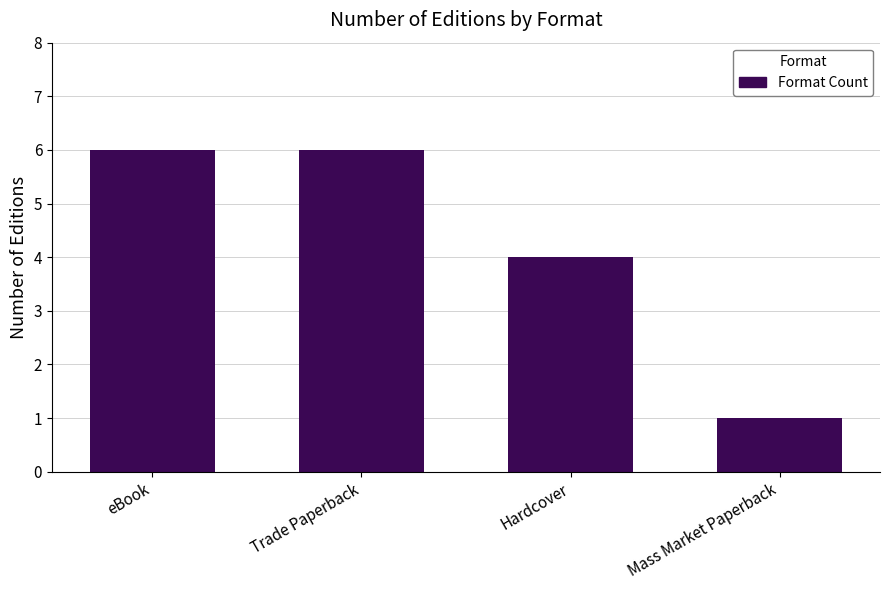

What is the greatest value displayed?

6